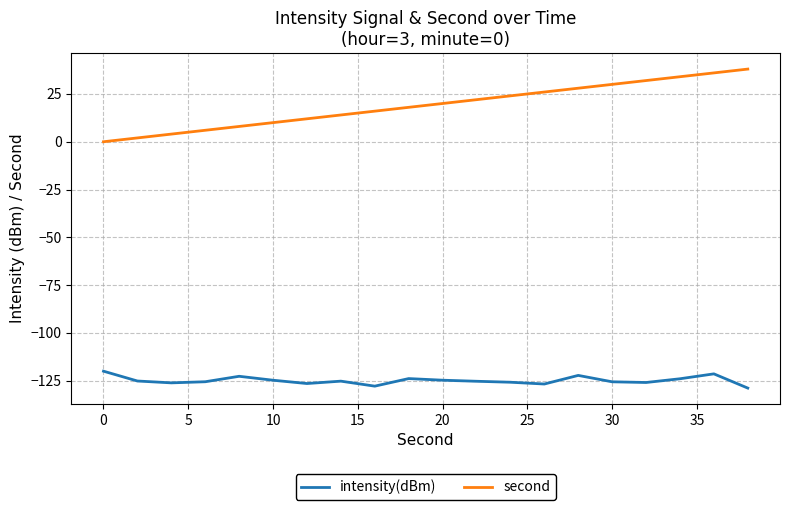

True or false: intensity(dBm) and second intersect in this chart.

False